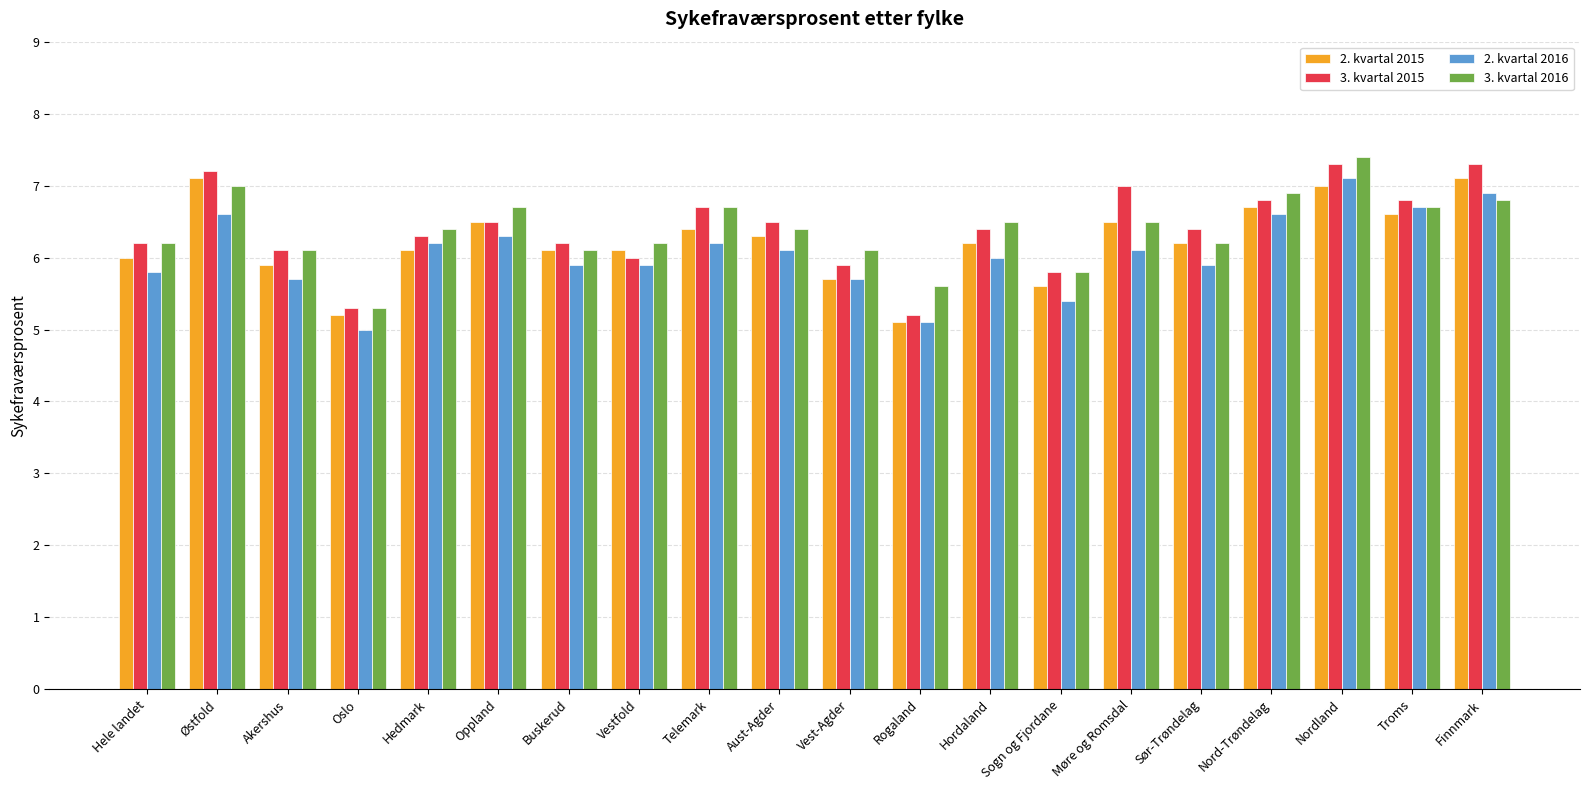

How many bars are there in total?

80